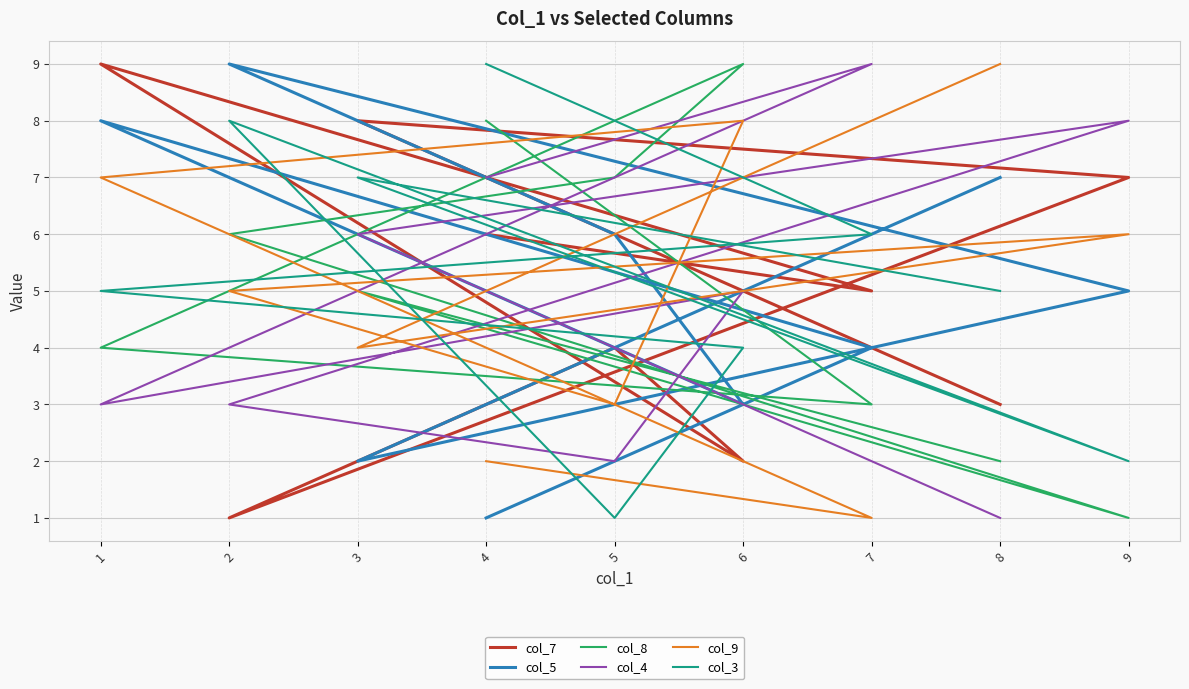

At which category is the sum across all series the highest?

1